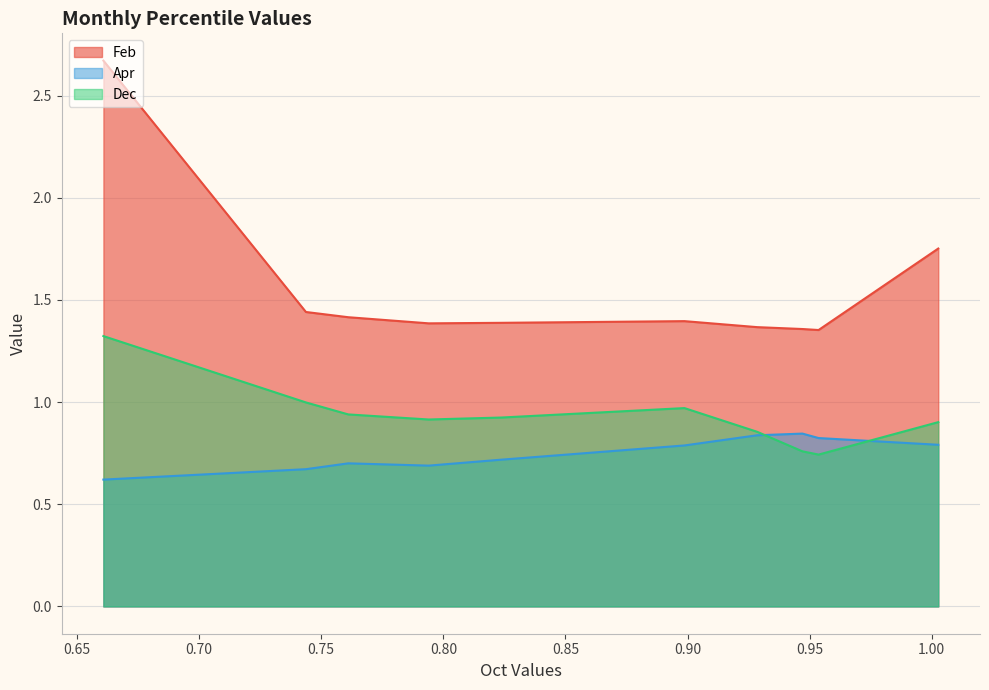

Reading left to right, what are all the values shown in this chart?

Feb: pct05=2.7	pct15=1.4	pct25=1.4	pct35=1.4	pct45=1.4	pct55=1.4	pct65=1.4	pct75=1.4	pct85=1.4	pct95=1.8
Apr: pct05=0.6	pct15=0.7	pct25=0.7	pct35=0.7	pct45=0.7	pct55=0.8	pct65=0.8	pct75=0.8	pct85=0.8	pct95=0.8
Dec: pct05=1.3	pct15=1.0	pct25=0.9	pct35=0.9	pct45=0.9	pct55=1.0	pct65=0.9	pct75=0.8	pct85=0.7	pct95=0.9